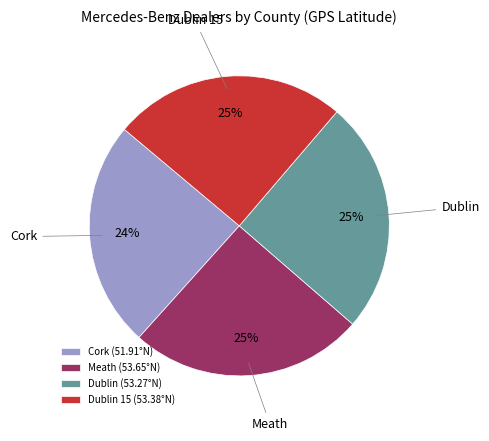

What is the ratio of the value at Cork to the value at Meath?

1.0